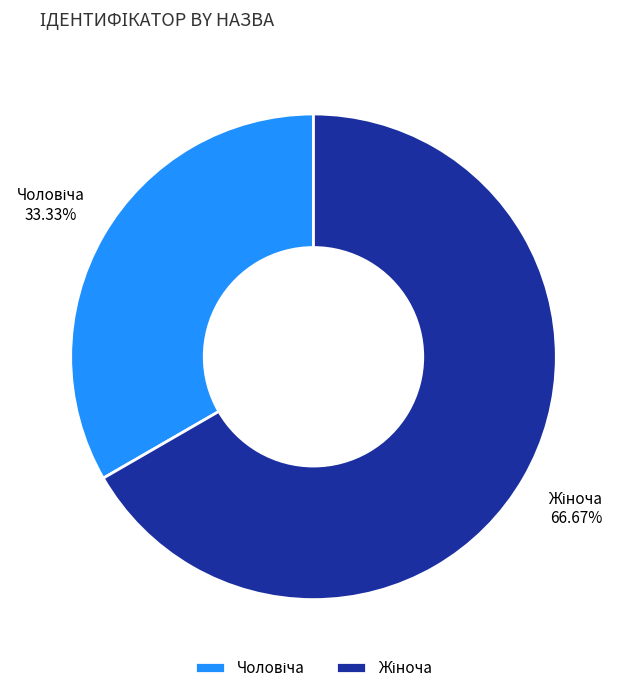

Does any single category account for the majority?

Yes